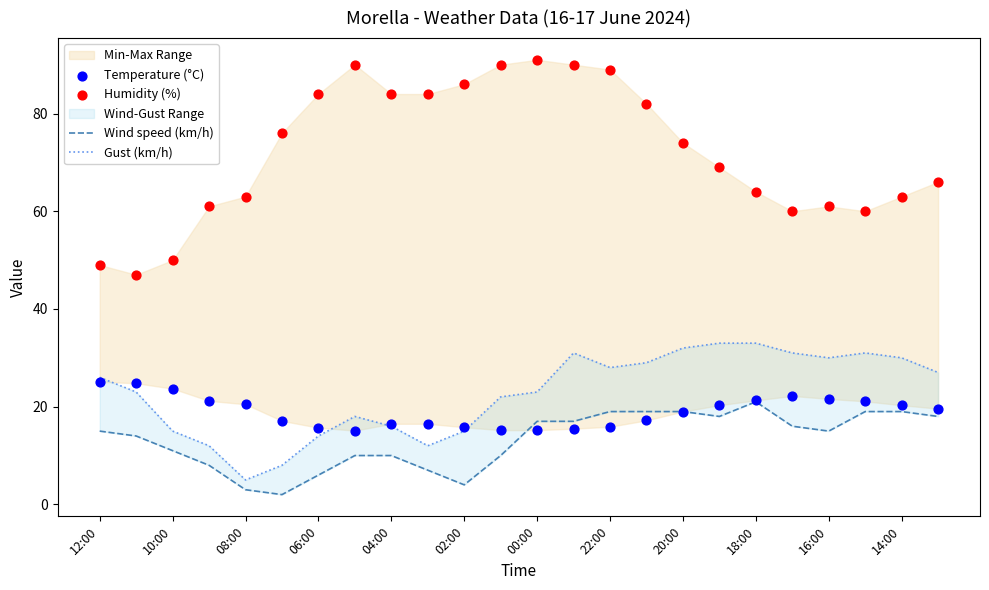

At how many categories does at least one series exceed 20?

24